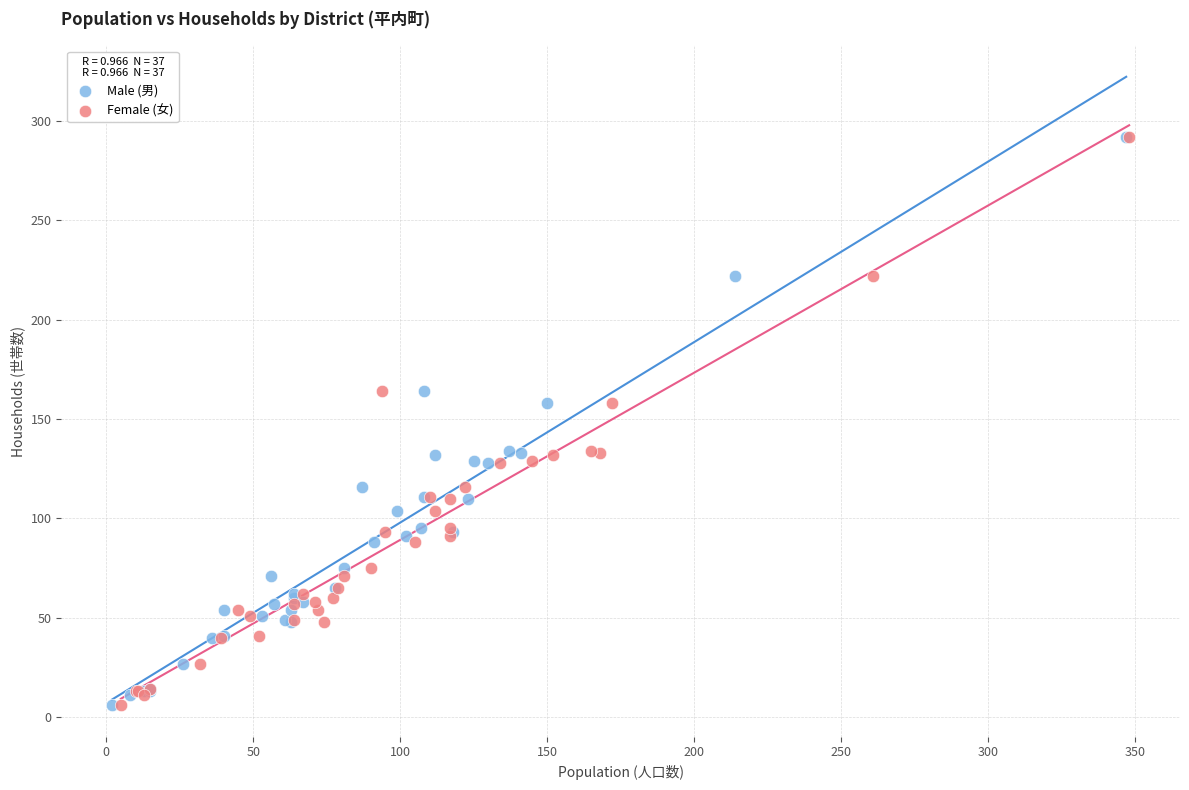

What are all the series names shown in the legend?

Male (男), Female (女)